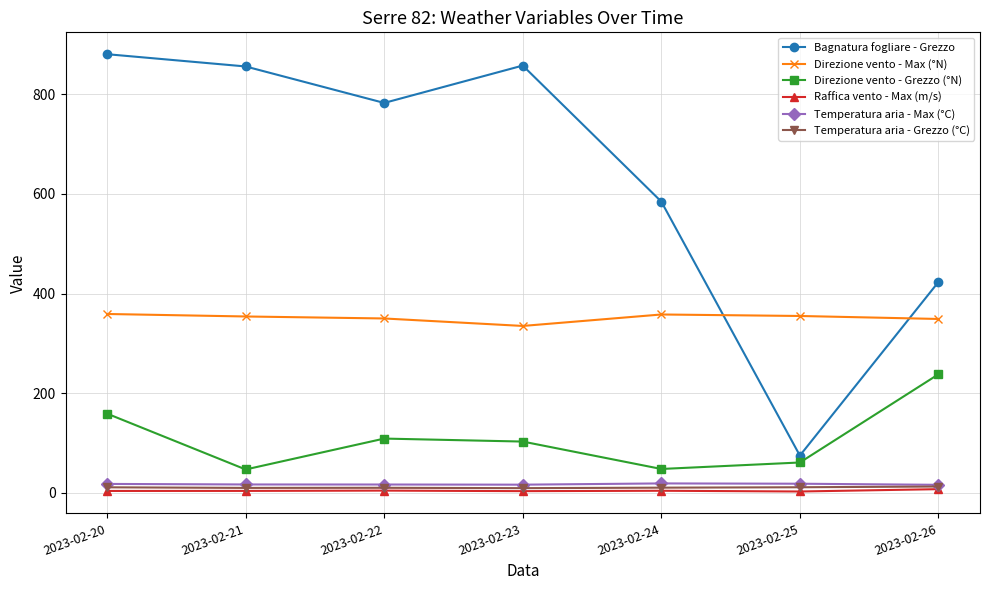

What is the difference between the highest and lowest values at 2023-02-26?

415.7